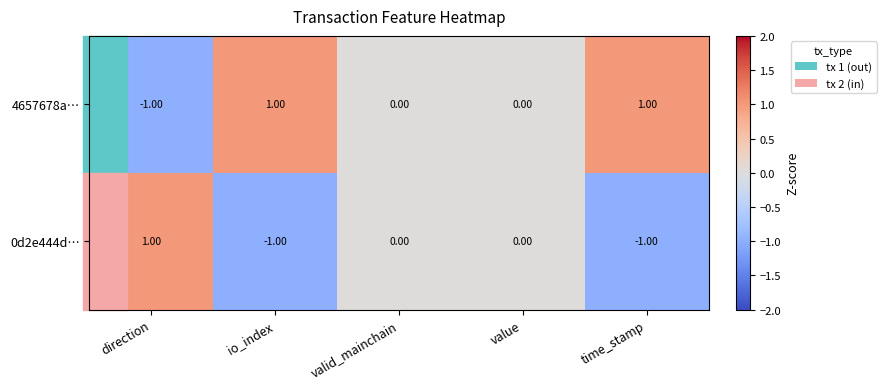

Where does the 4657678a… series first go above 0?

io_index